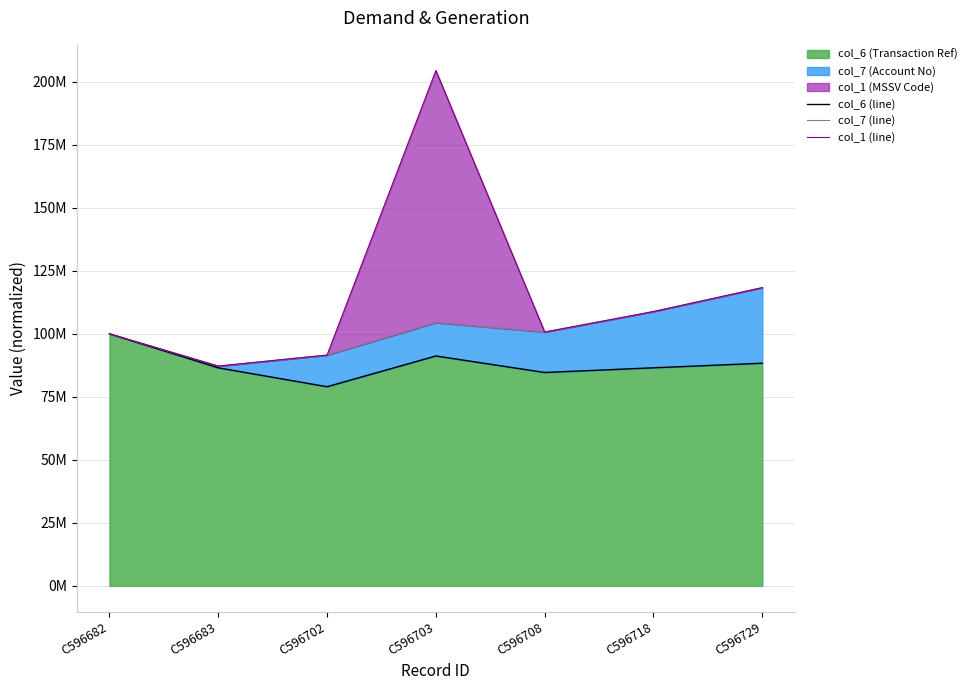

List the series in order of their overall mean, lowest first.

col_6 (line), col_7 (line), col_1 (line)